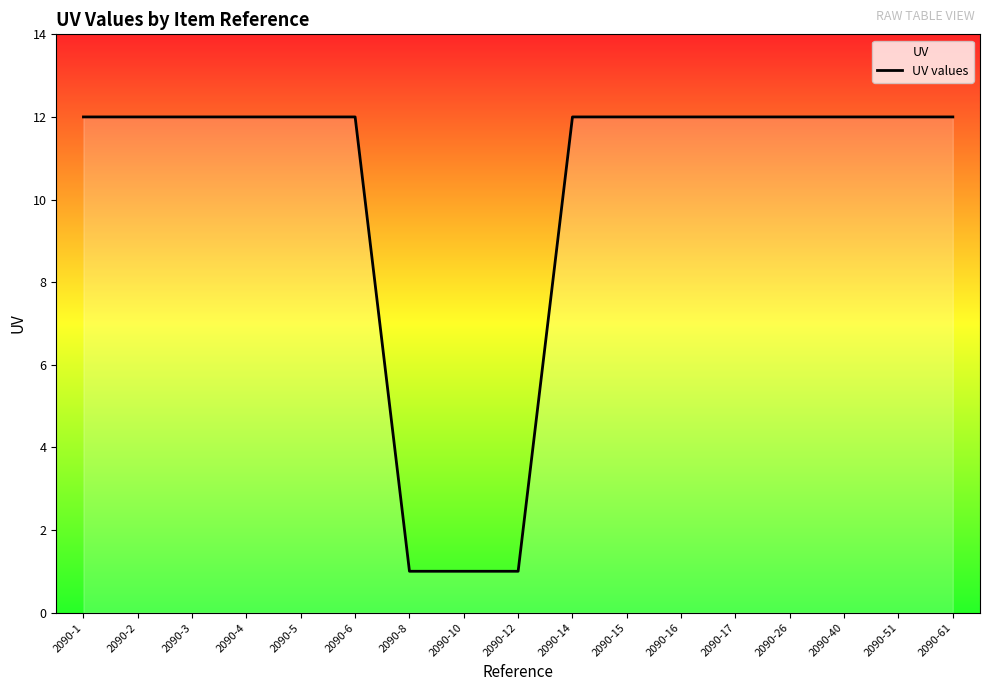

True or false: there are more than 0 points higher than both neighbors.

False